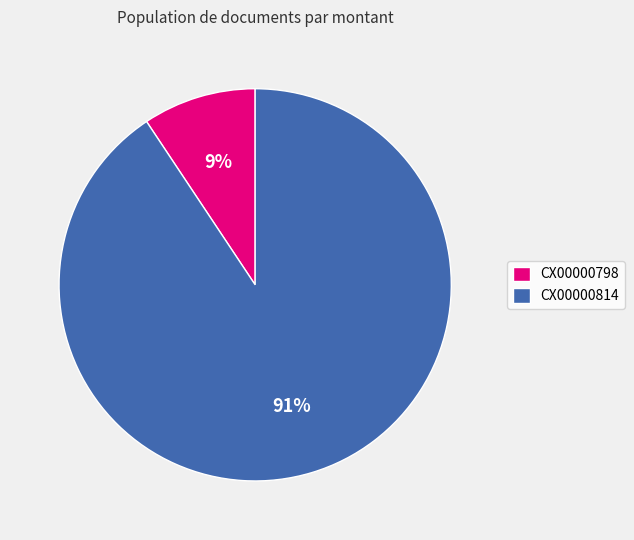

Is it true that CX00000798 is 9% of the pie?

True